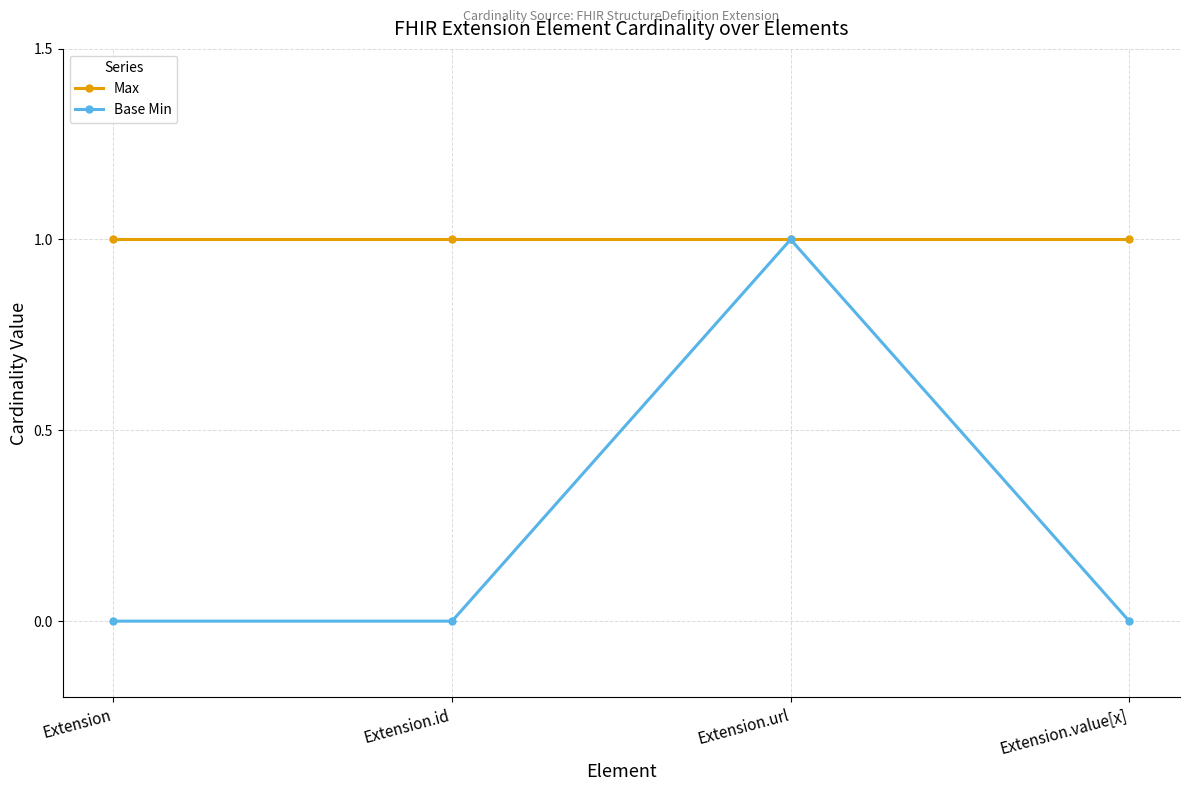

List the series in order of their overall mean, highest first.

Max, Base Min